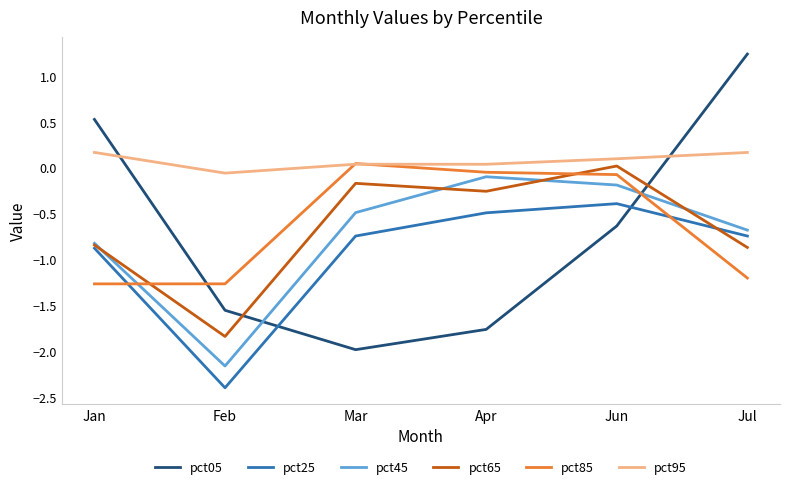

Read the pct05 value at Jan.

0.5